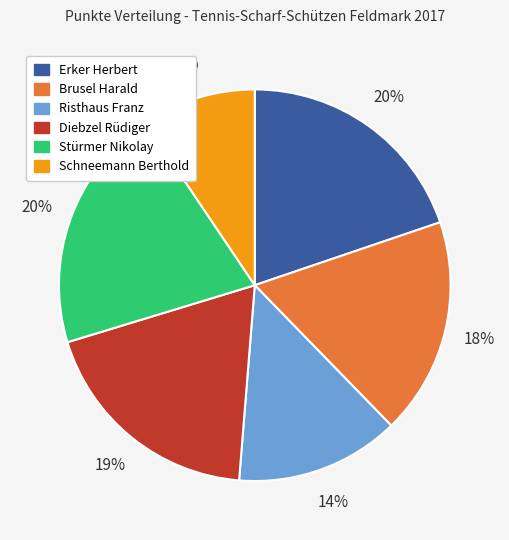

Which category has the smallest portion of the pie?

Schneemann Berthold